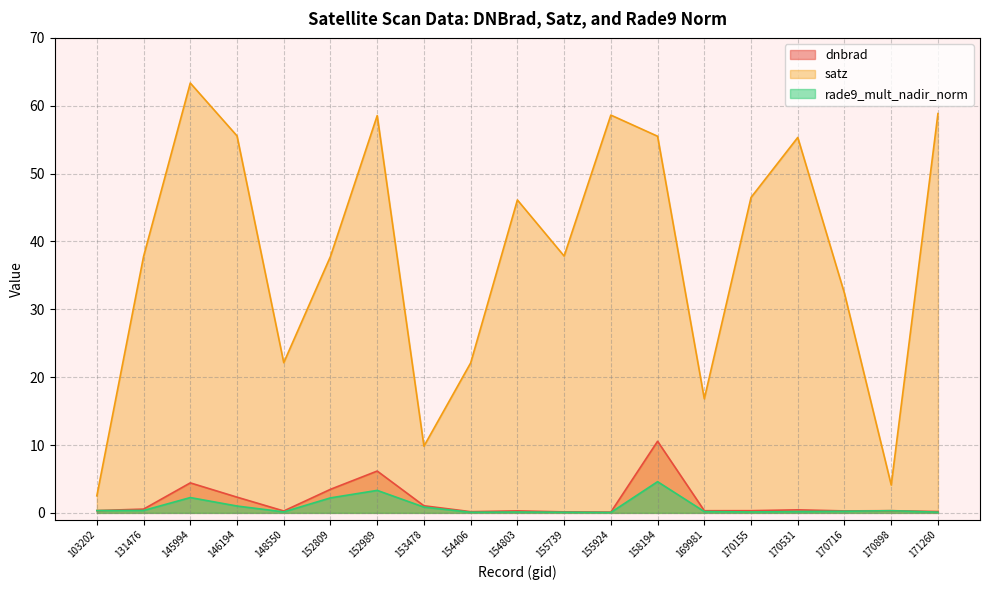

What is the difference between the maximum and minimum values in the dnbrad series?

10.4